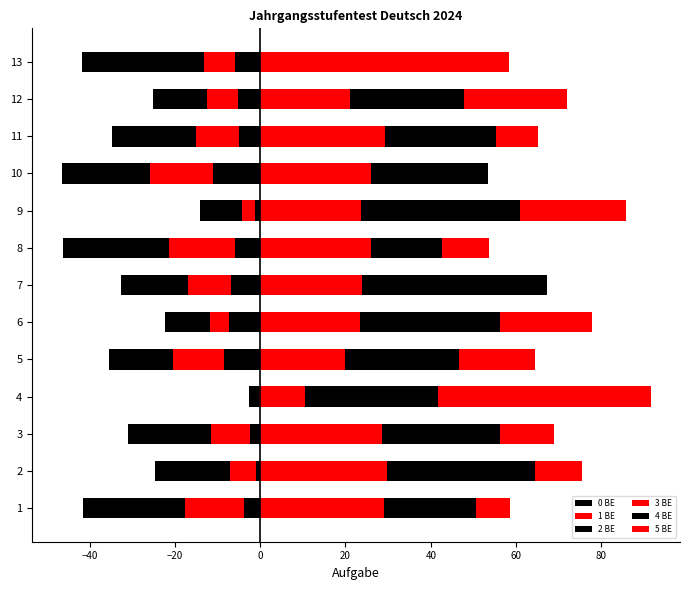

Reading right to left, transcribe all the data shown in this chart.

0 BE: -5.9	-5.3	-5.0	-11.0	-1.2	-5.8	-6.9	-7.3	-8.4	-0.1	-2.5	-0.9	-3.8
1 BE: -7.2	-7.1	-10.0	-14.9	-3.0	-15.5	-10.1	-4.4	-12.0	-0.3	-9.1	-6.2	-13.7
2 BE: -28.7	-12.7	-19.8	-20.7	-9.9	-24.9	-15.7	-10.6	-15.1	-2.2	-19.4	-17.6	-24.0
3 BE: 58.2	21.0	29.3	26.1	23.6	26.0	23.9	23.5	20.0	10.6	28.5	29.6	29.0
4 BE: 0.0	26.9	26.0	27.3	37.3	16.6	43.4	32.7	26.5	31.2	27.7	34.8	21.6
5 BE: 0.0	24.0	9.9	0.0	25.0	11.2	0.0	21.6	17.9	49.7	12.8	11.0	7.9